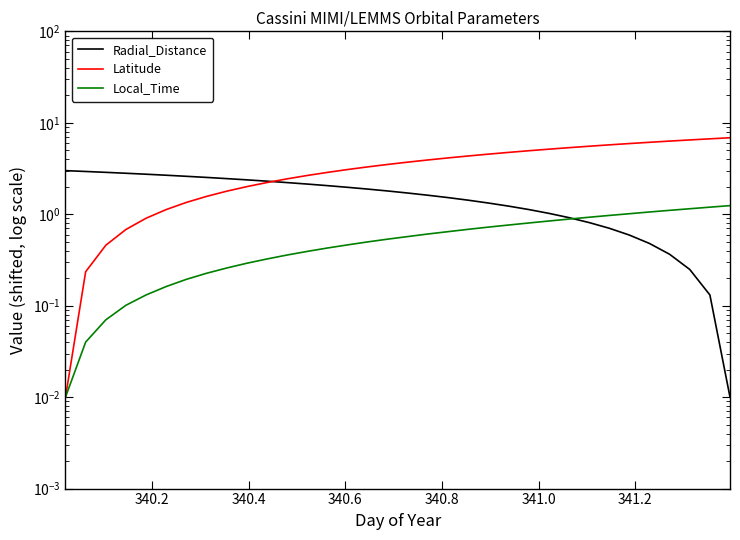

Which series has the largest range (max minus min)?

Latitude